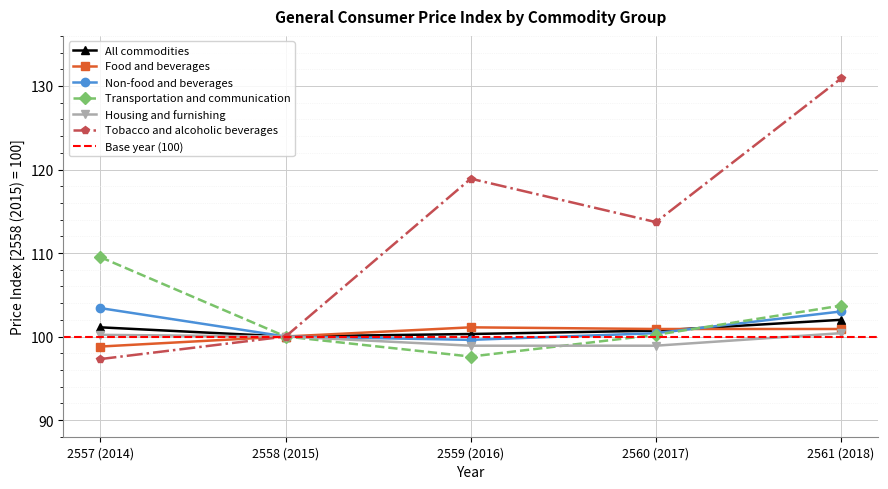

Rank the series by their maximum value, from highest to lowest.

Tobacco and alcoholic beverages, Transportation and communication, Non-food and beverages, All commodities, Food and beverages, Housing and furnishing